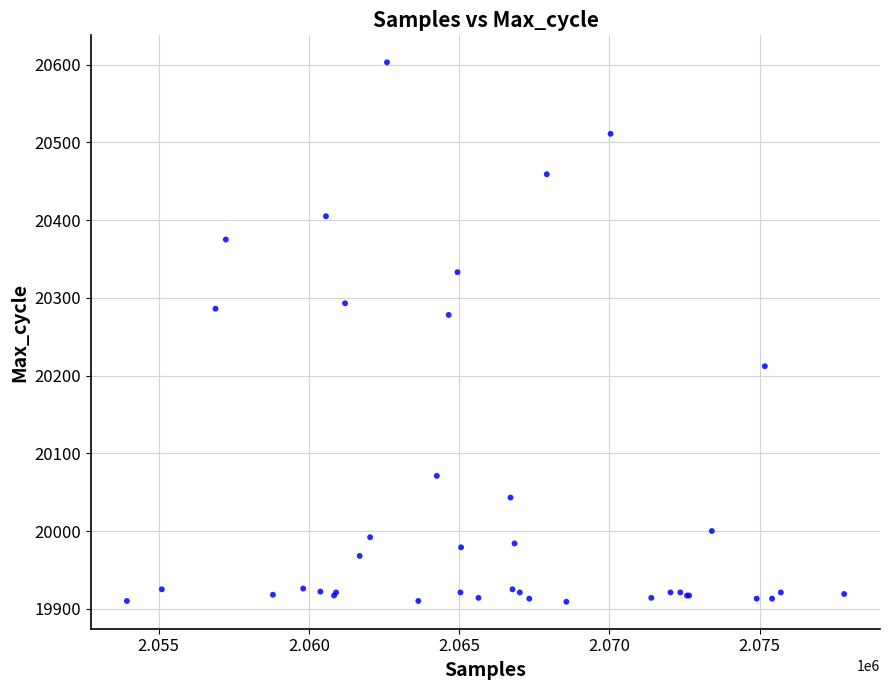

What Y value in the scatter plot is closest to 20256?

20278